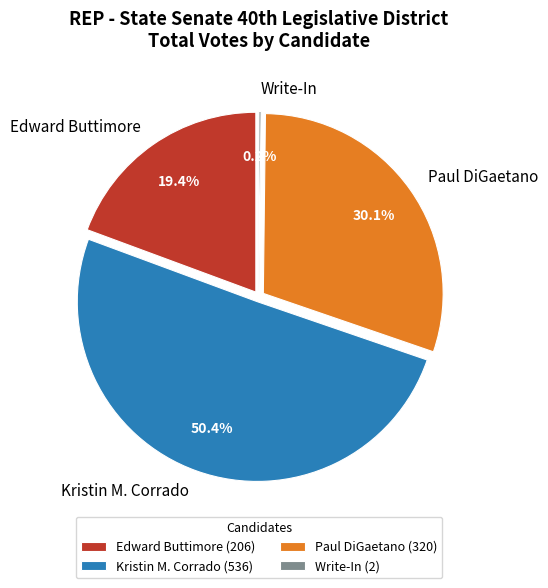

Count the number of slices in the pie.

4